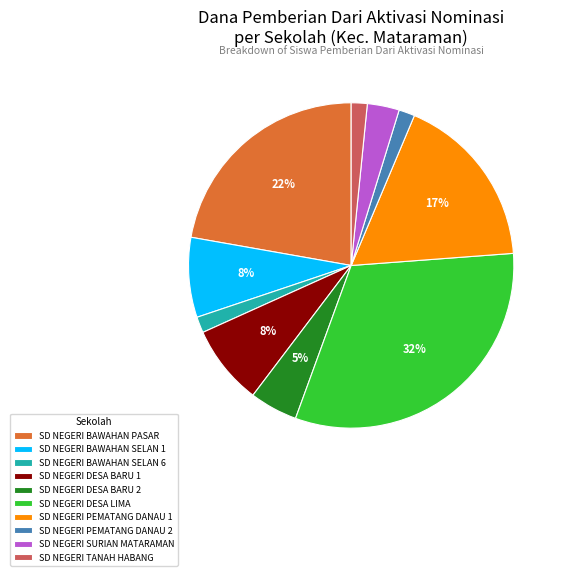

What is the ratio of the value at SD NEGERI BAWAHAN SELAN 6 to the value at SD NEGERI PEMATANG DANAU 2?

1.0